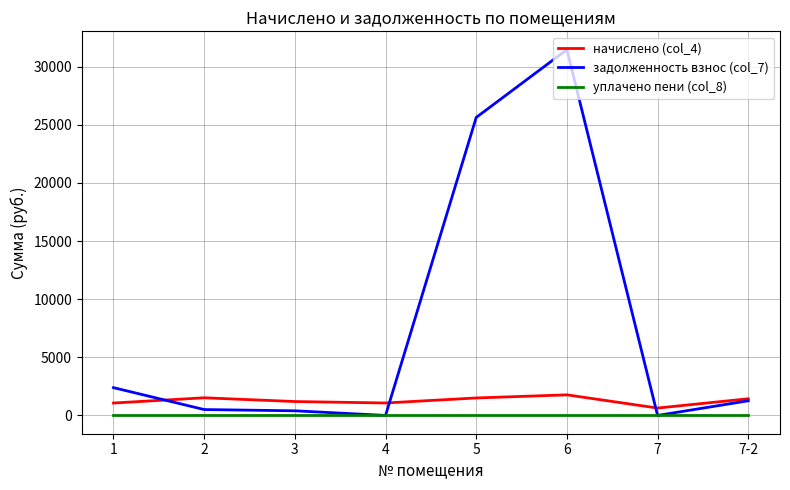

Is the value of уплачено пени (col_8) at 5 greater than the value of задолженность взнос (col_7) at 7-2?

No